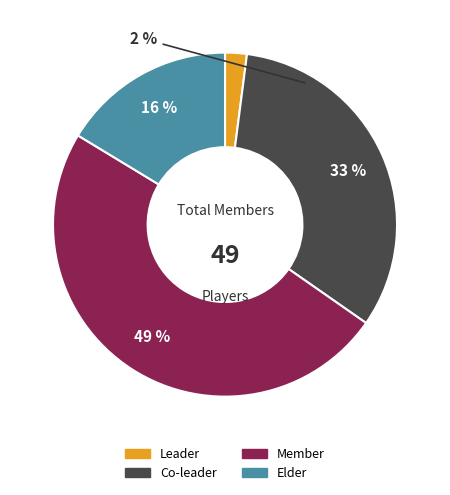

Count the number of slices in the pie.

4